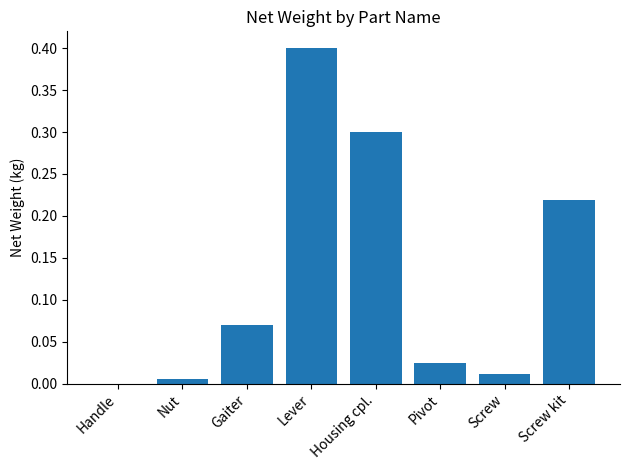

Are the bars grouped side by side (vs. stacked)?

No